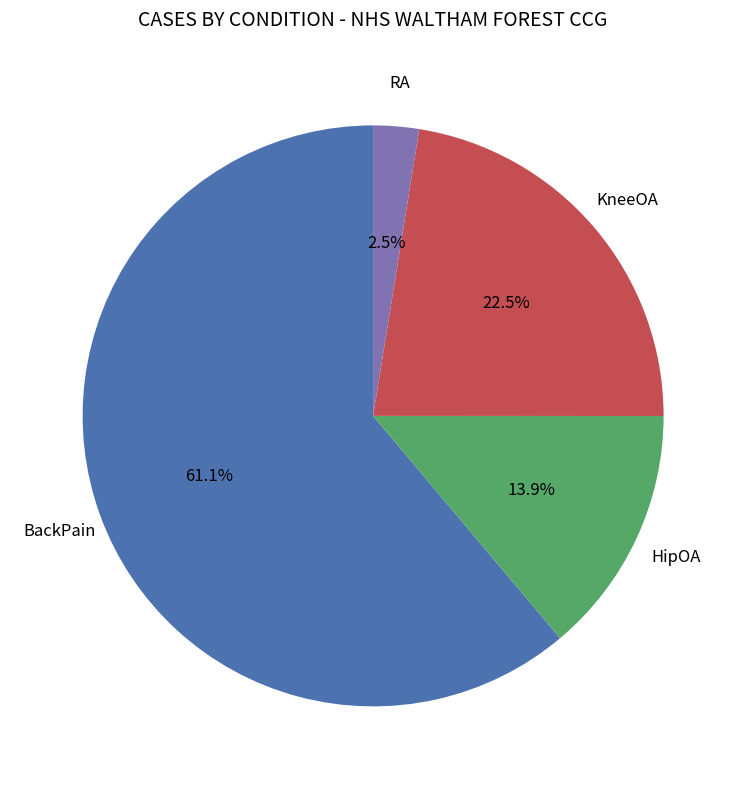

Which has a higher value, BackPain or HipOA?

BackPain